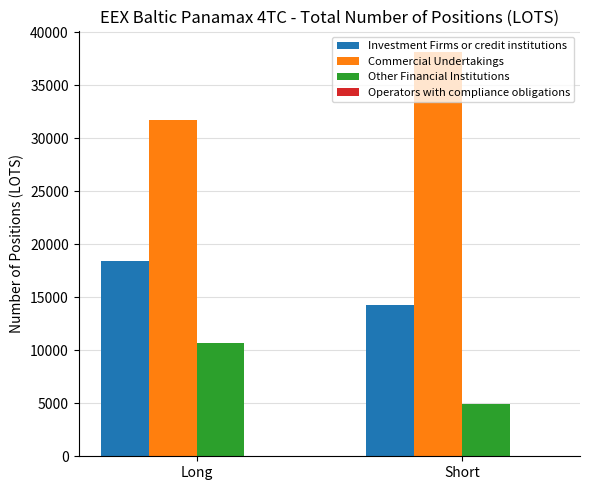

Where is Other Financial Institutions nearest to the value 7836?

Short